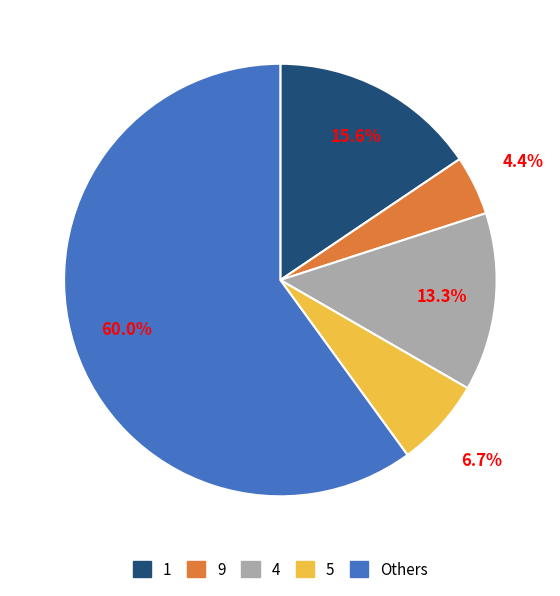

Is there any slice that represents more than half of the pie?

Yes